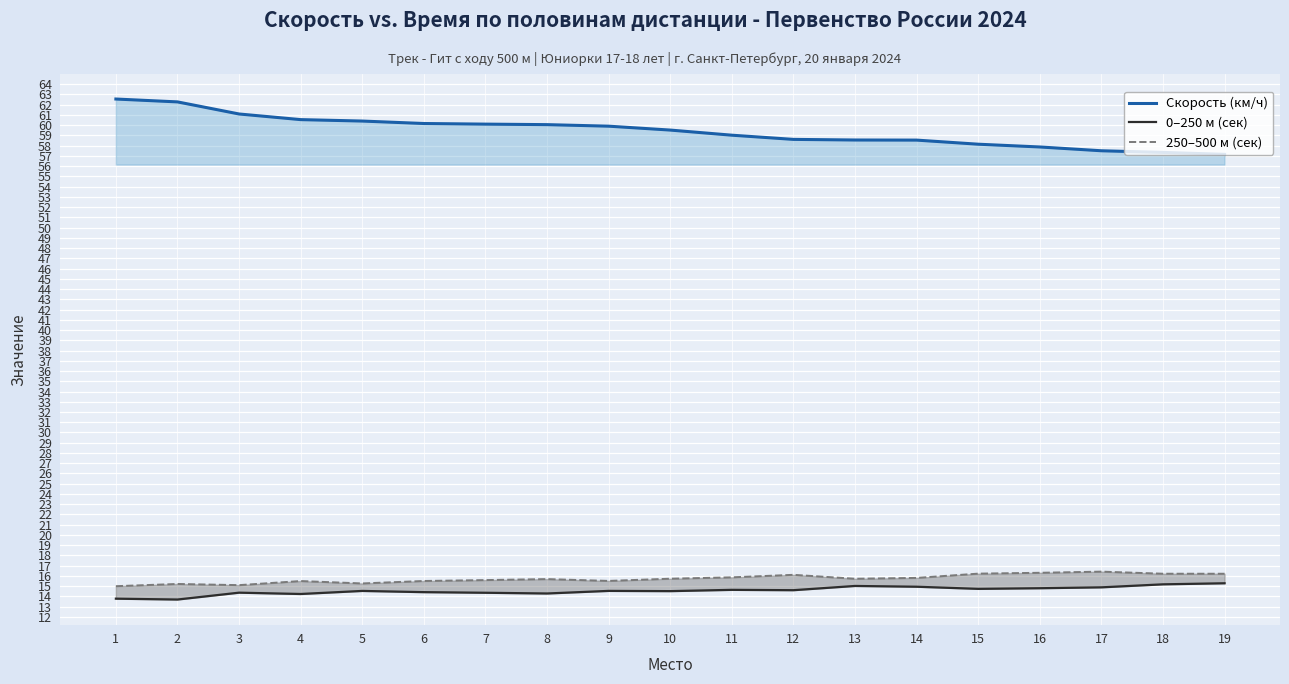

Reading left to right, extract all data points from this chart.

Скорость (км/ч): 62.5	62.3	61.1	60.5	60.4	60.2	60.1	60.0	59.9	59.5	59.0	58.6	58.5	58.5	58.1	57.9	57.5	57.3	57.1
0–250 м (сек): 13.8	13.7	14.4	14.2	14.5	14.4	14.4	14.3	14.5	14.5	14.6	14.6	15.0	14.9	14.7	14.8	14.9	15.2	15.3
250–500 м (сек): 15.0	15.2	15.1	15.5	15.3	15.5	15.6	15.7	15.5	15.7	15.9	16.1	15.7	15.8	16.2	16.3	16.4	16.2	16.2